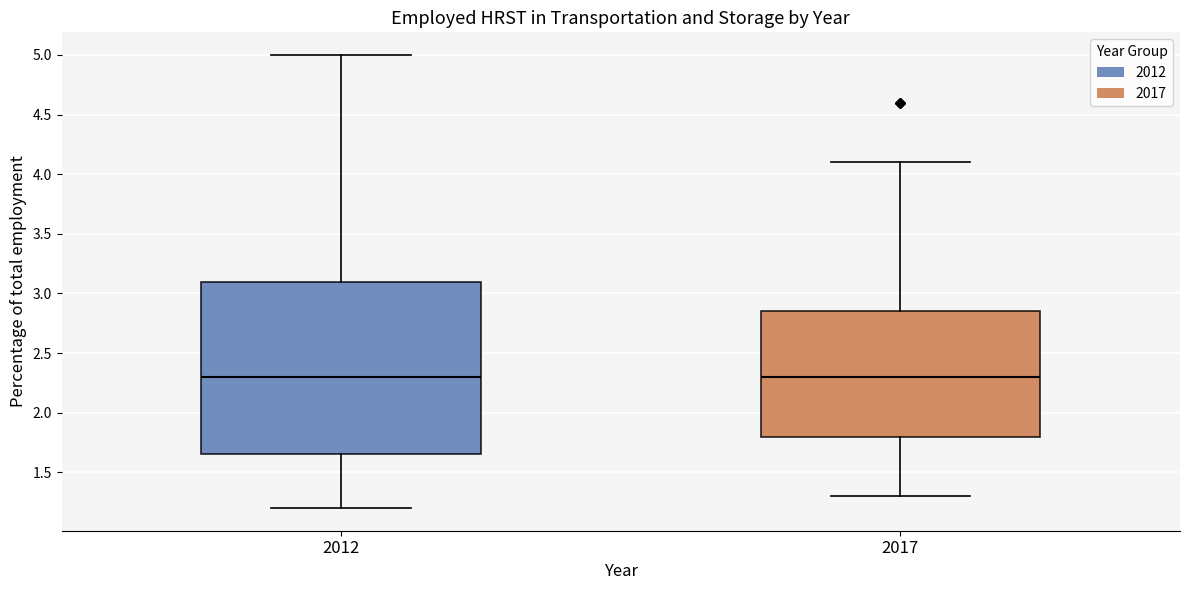

Reading left to right, read every box against the y-axis: the position of its median line, the range the box covers, and the ends of its whiskers. The values are not printed on the chart, so give them approximately, as read against the axis.

2012: median 2.30, box 1.65 to 3.10, whiskers 1.20 to 5.00
2017: median 2.30, box 1.80 to 2.85, whiskers 1.30 to 4.10